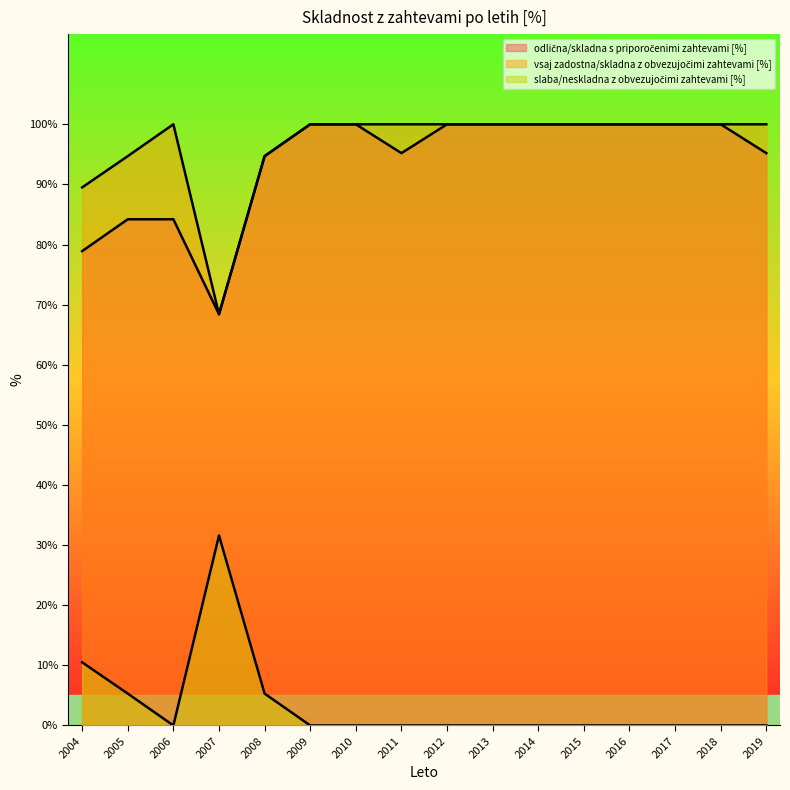

True or false: odlična/skladna s priporočenimi zahtevami [%] and slaba/neskladna z obvezujočimi zahtevami [%] intersect in this chart.

False